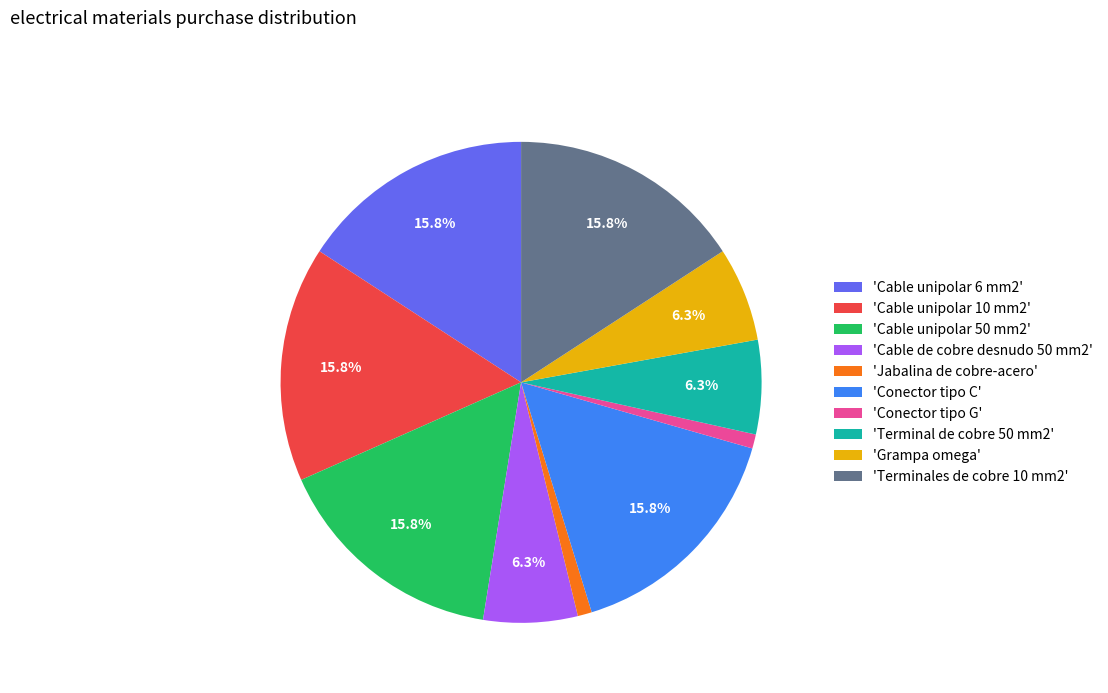

What is the ratio of the value at 'Grampa omega' to the value at 'Terminales de cobre 10 mm2'?

0.4